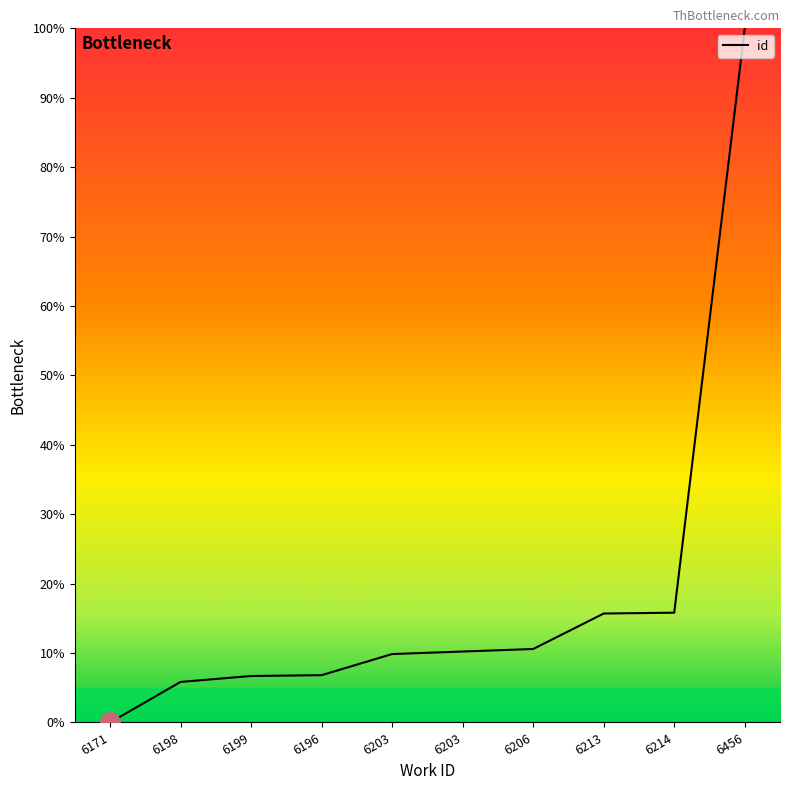

Is this an area chart (filled region under the line)?

Yes